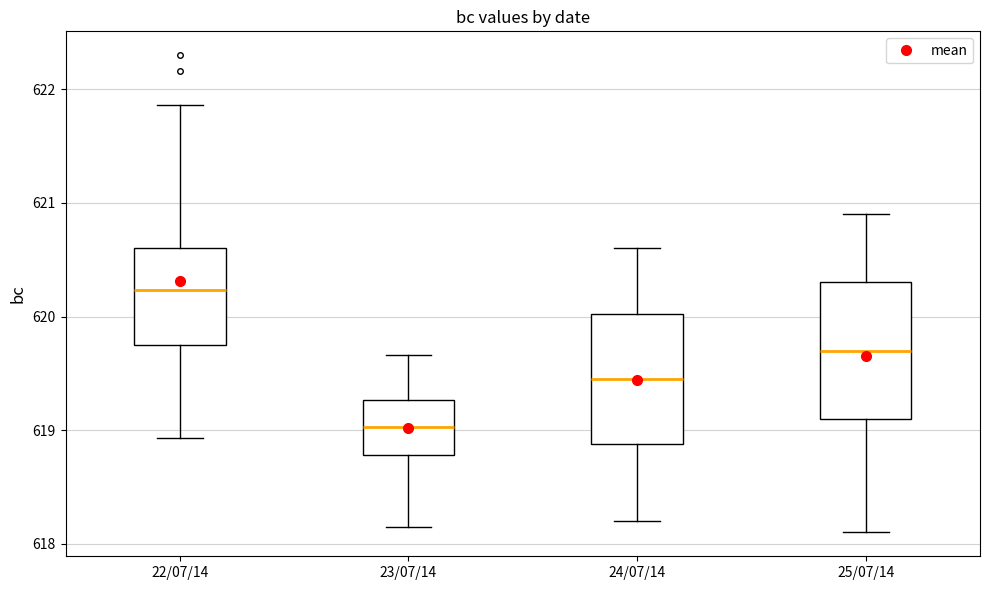

Reading left to right, transcribe this box plot: for each box, give where its median line is, the range the box spans, and where its two whiskers end, as read against the y-axis. The values are not printed on the chart, so give them approximately, as read against the axis.

22/07/14: median 620.2, box 619.8 to 620.6, whiskers 618.9 to 621.9
23/07/14: median 619.0, box 618.8 to 619.3, whiskers 618.2 to 619.7
24/07/14: median 619.5, box 618.9 to 620.0, whiskers 618.2 to 620.6
25/07/14: median 619.7, box 619.1 to 620.3, whiskers 618.1 to 620.9